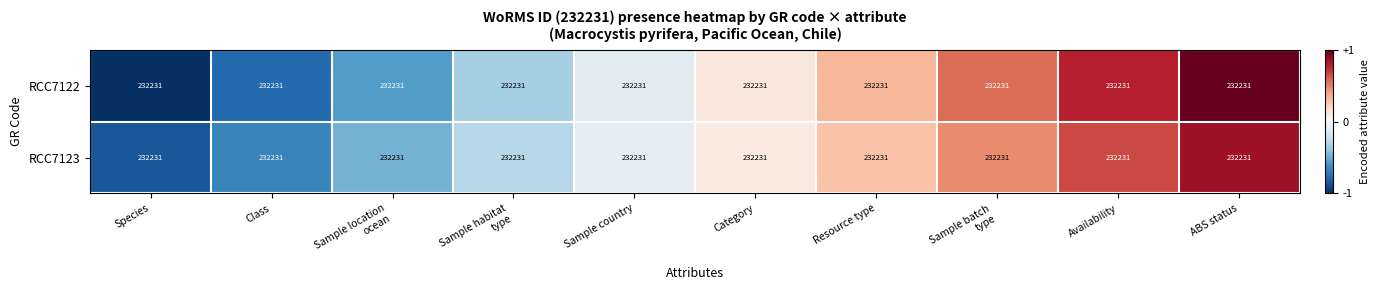

What is the difference between the second highest and minimum values in the RCC7123 series?

1.5